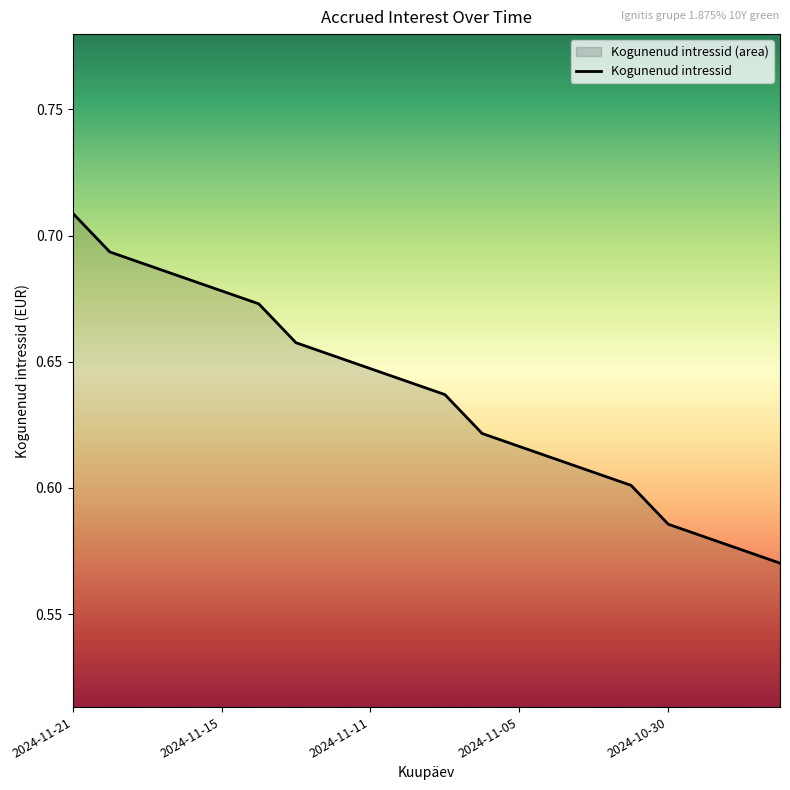

Reading right to left, list all the values displayed in this chart.

0.6	0.6	0.6	0.6	0.6	0.6	0.6	0.6	0.6	0.6	0.6	0.6	0.7	0.7	0.7	0.7	0.7	0.7	0.7	0.7